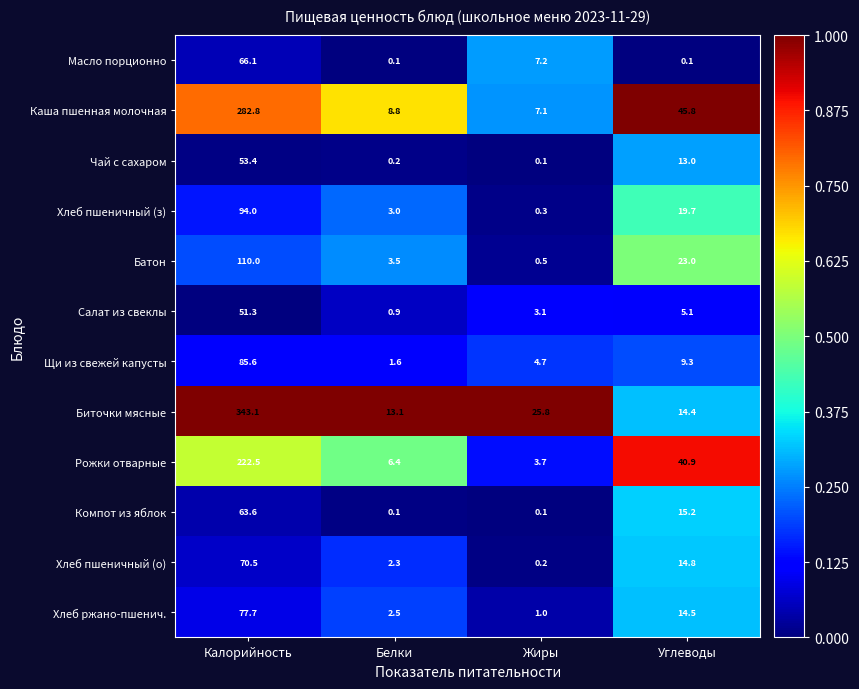

At how many categories does at least one series exceed 0?

4